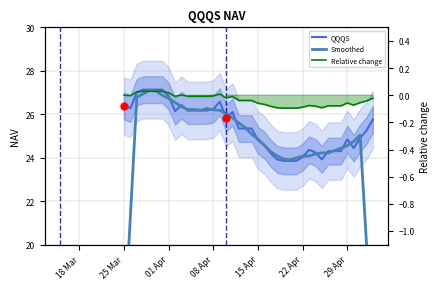

What is the label of the 7th point from the left?

29 Apr